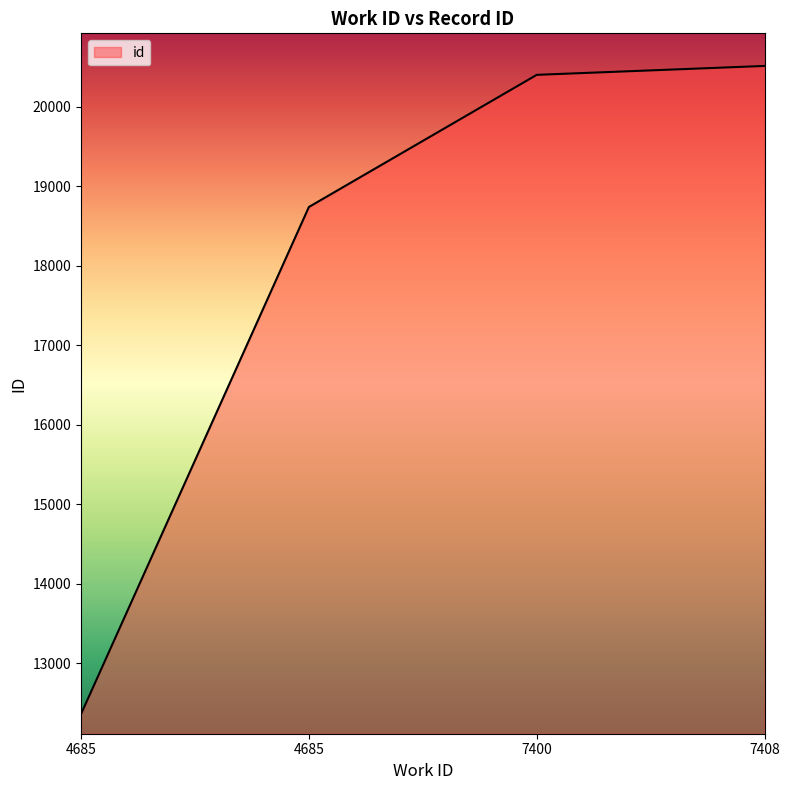

How many values are below 20404?

2